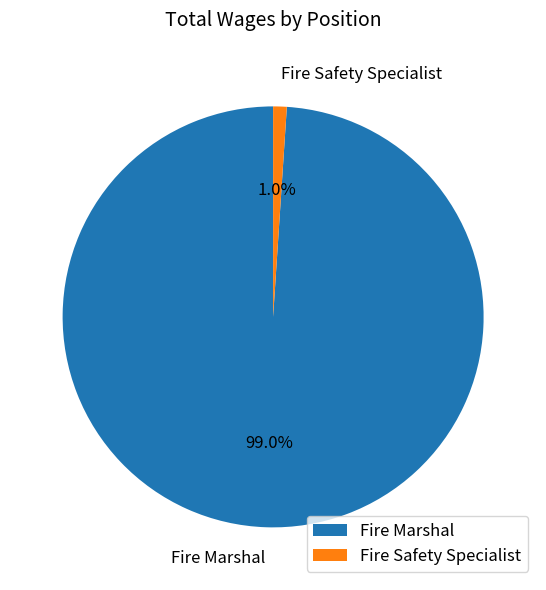

What is the total percentage of Fire Safety Specialist and Fire Marshal?

100.0%